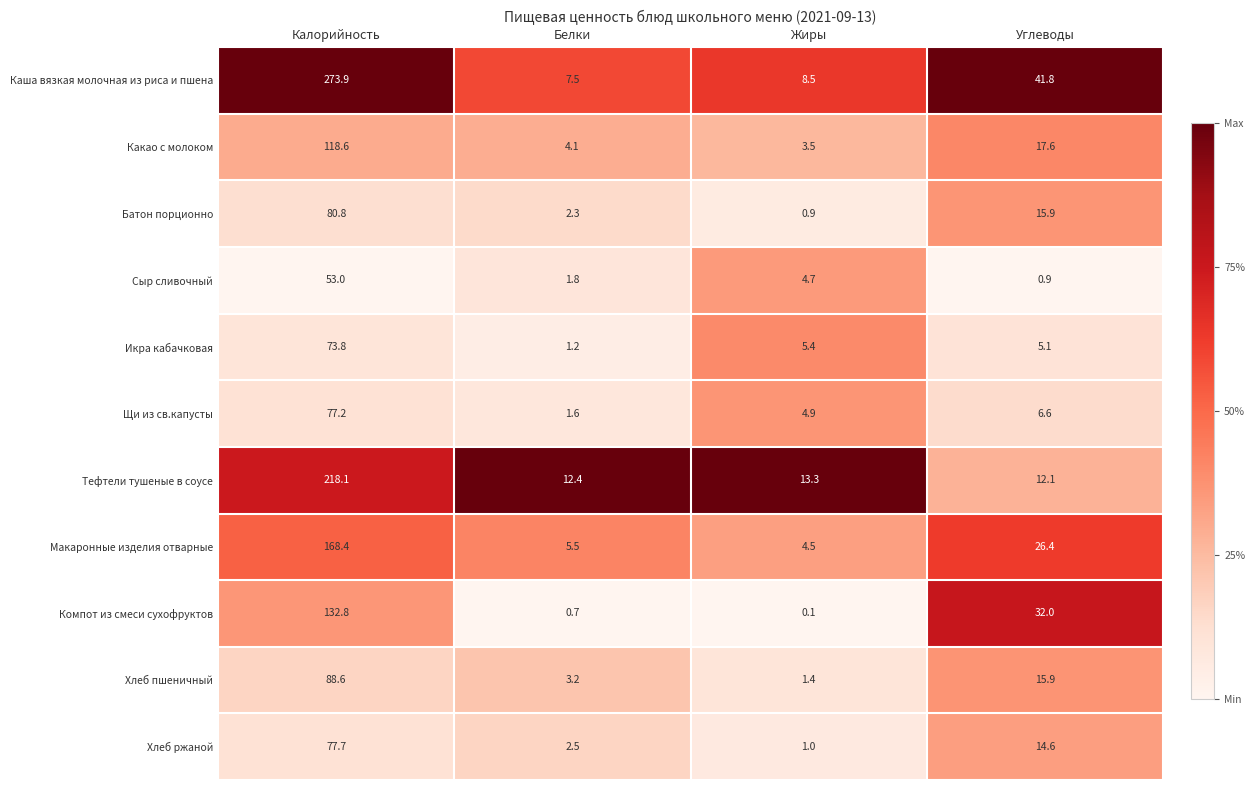

What value does the Тефтели тушеные в соусе series have at Жиры?

13.3